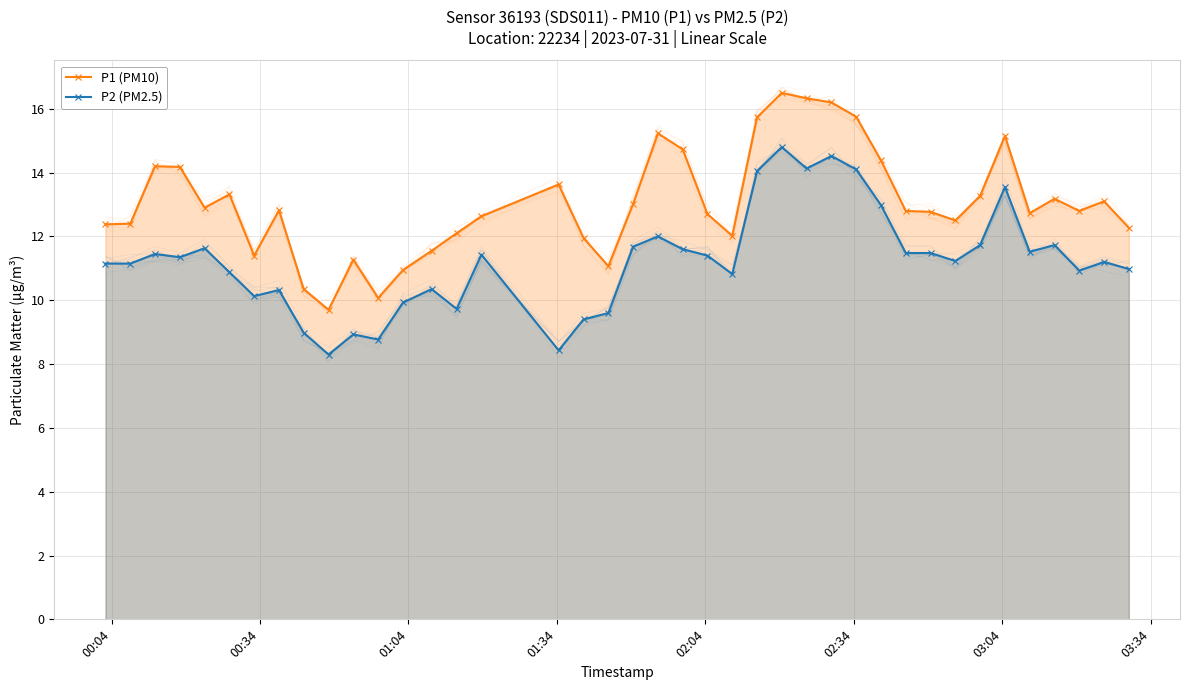

What is the maximum value for P2 (PM2.5)?

14.8